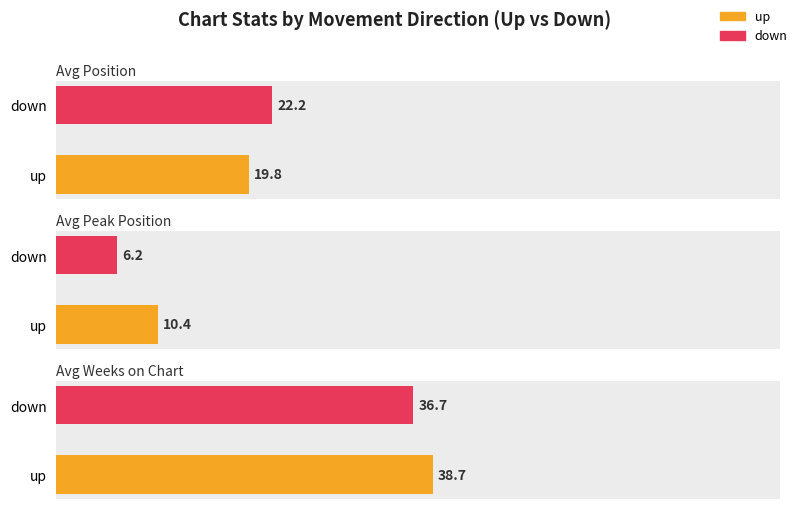

Rank the series by their average value, from highest to lowest.

Average Weeks on Chart, Average Position, Average Peak Position